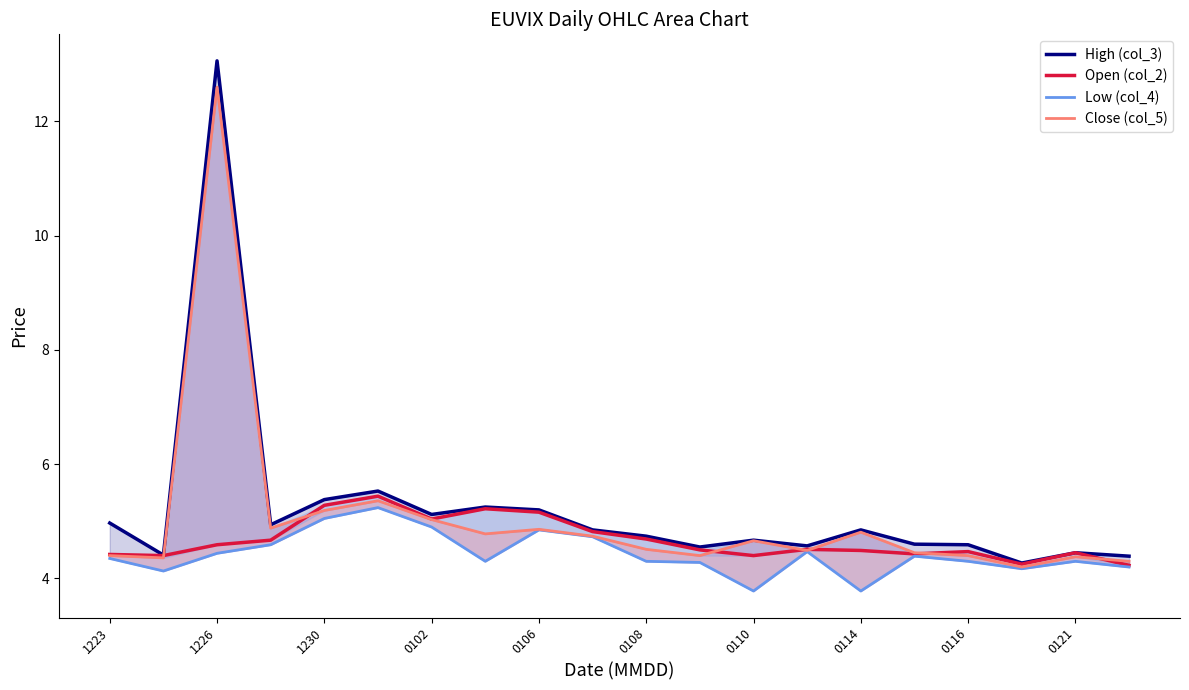

What is the total value across all series at 15?

17.9